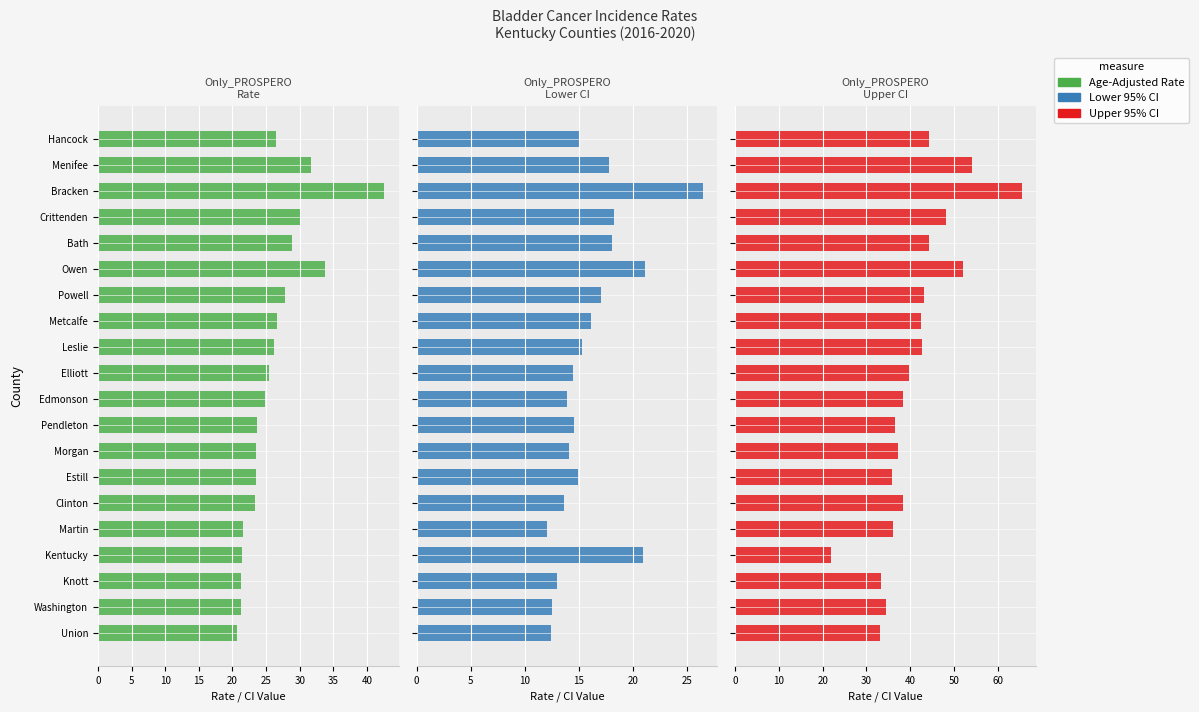

Between Owen and Estill, which series saw the biggest shift?

Upper 95% CI